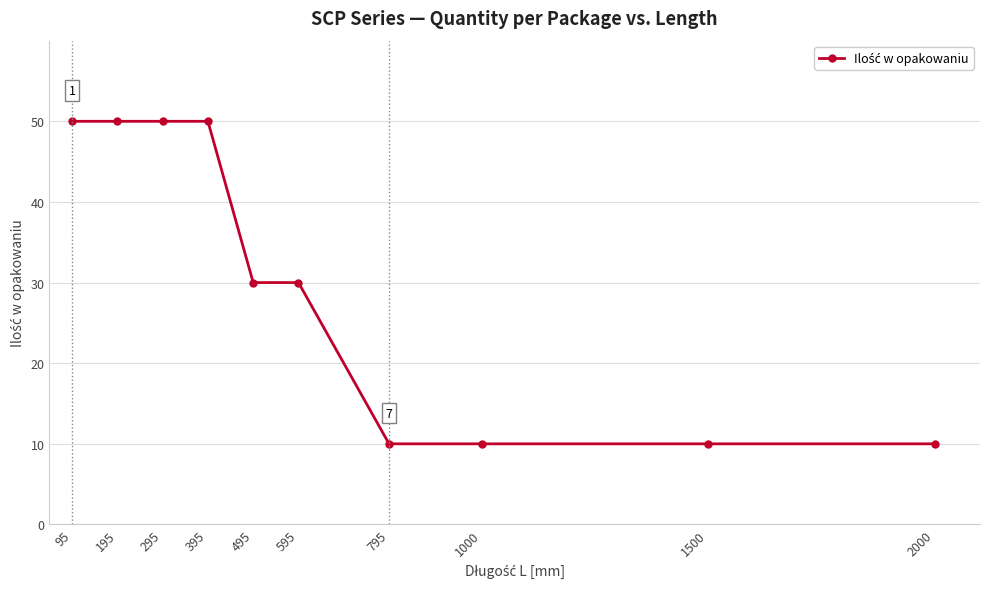

Reading left to right, what are all the values shown in this chart?

50	50	50	50	30	30	10	10	10	10